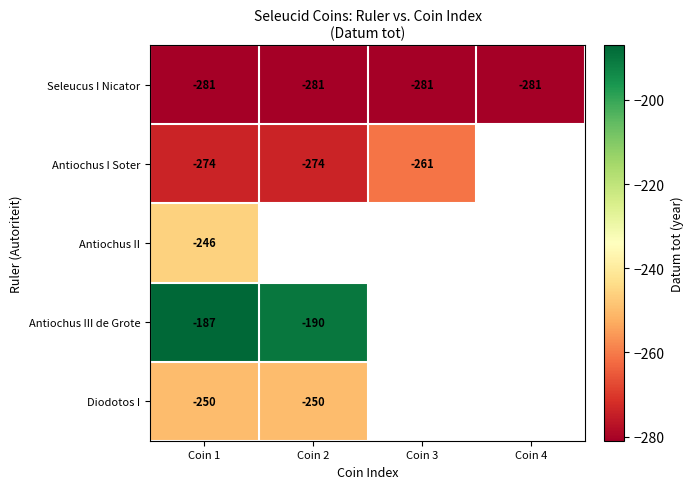

Count the number of data series in this chart.

5